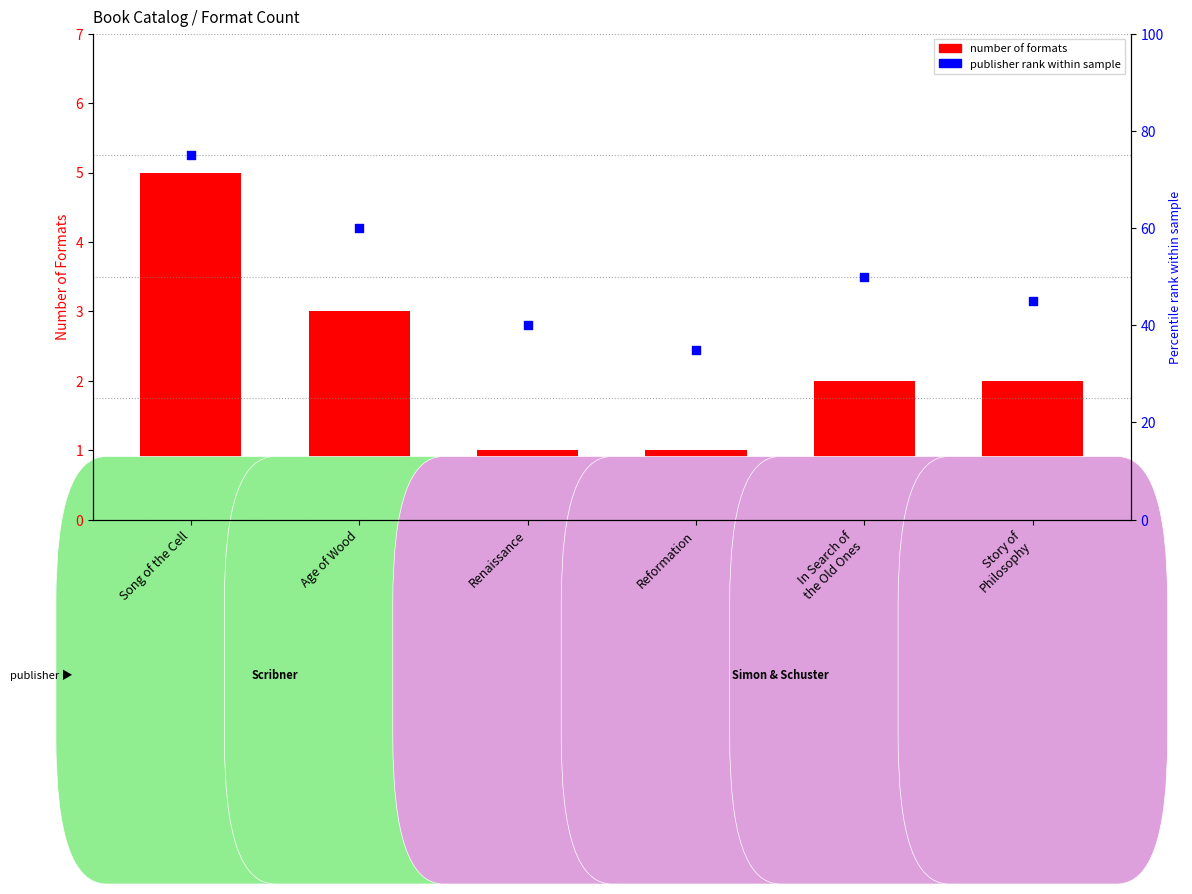

Which series has the largest Y range (max minus min)?

publisher rank